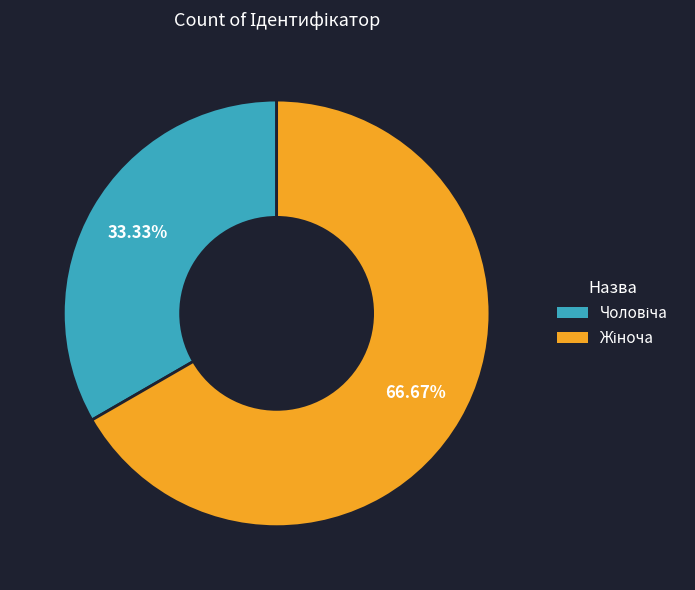

Does any single category account for the majority?

Yes